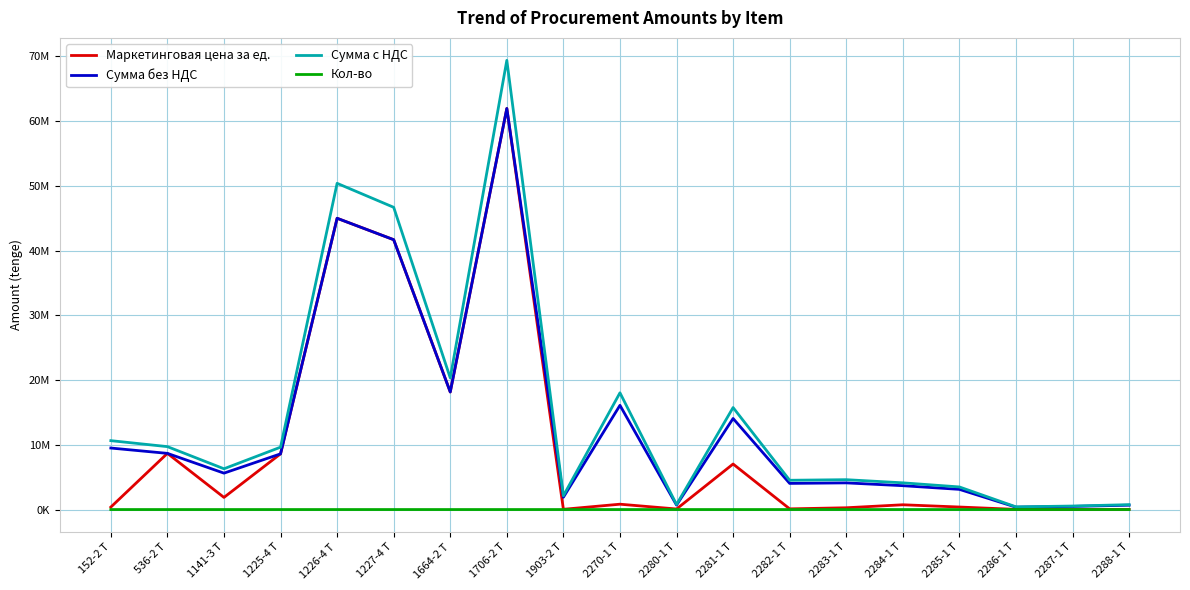

What is the average value of the Сумма без НДС series?

13072607.1